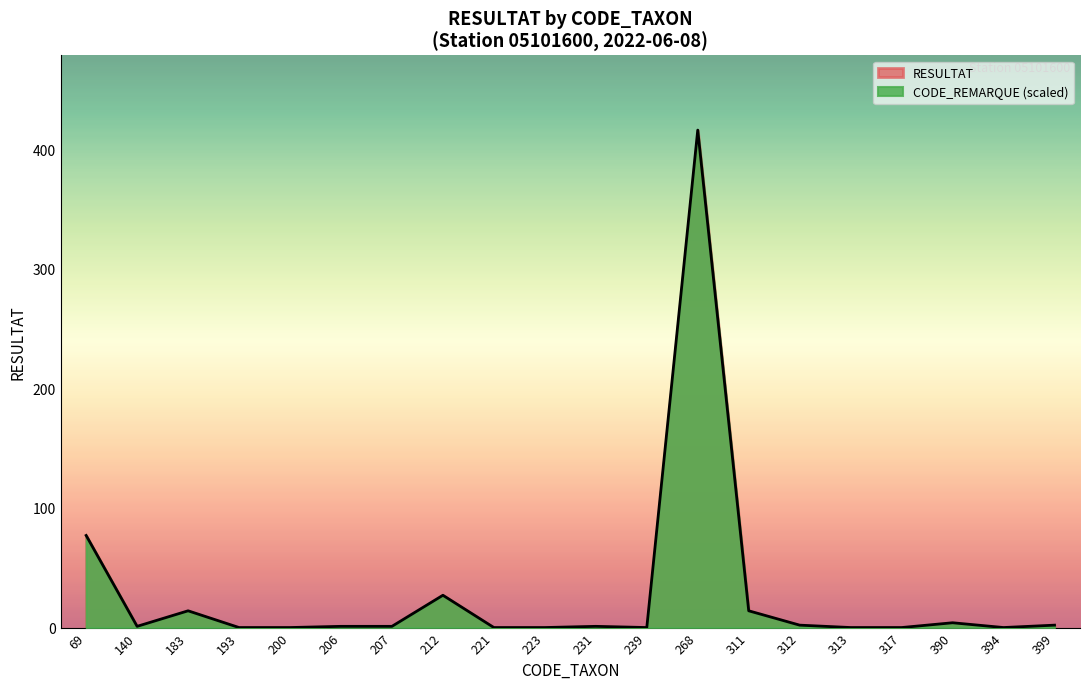

Reading right to left, what are all the values shown in this chart?

2	0	4	0	0	2	14	416	0	1	0	0	27	1	1	0	0	14	1	77